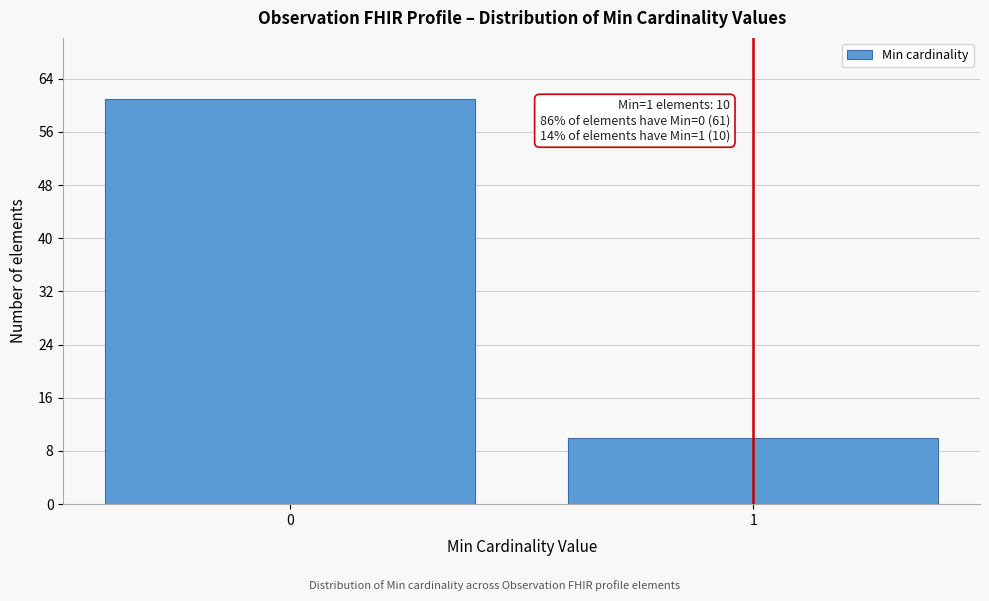

Reading left to right, transcribe all the data shown in this chart.

61	10